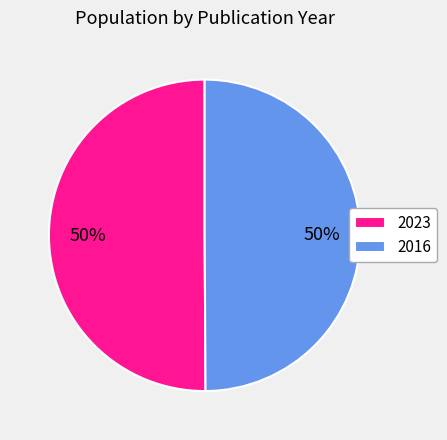

How many segments does this pie chart have?

2